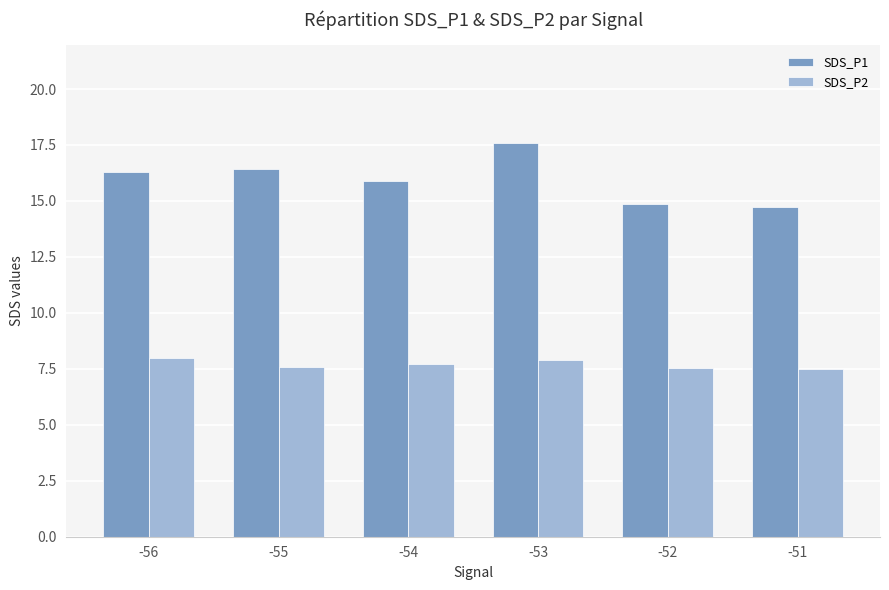

What is the value of the SDS_P1 bar at the 3rd from the left?

15.9